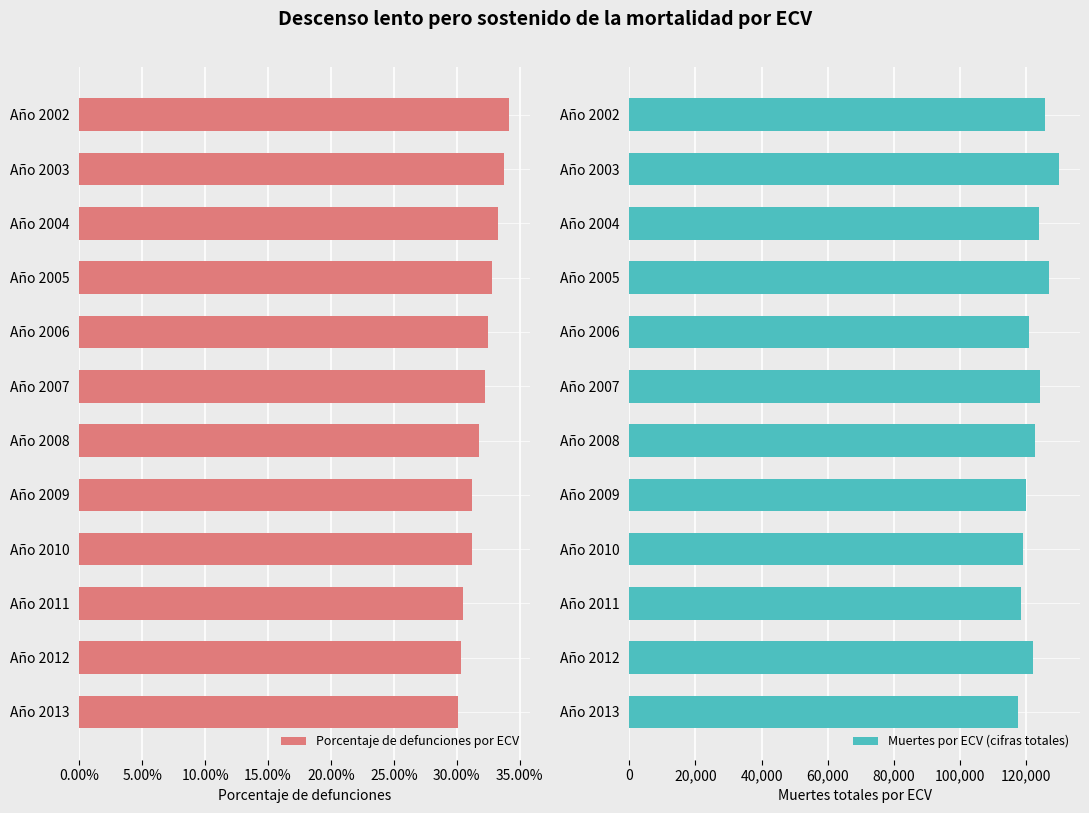

What is the minimum value for Muertes por ECV (cifras totales)?

117484